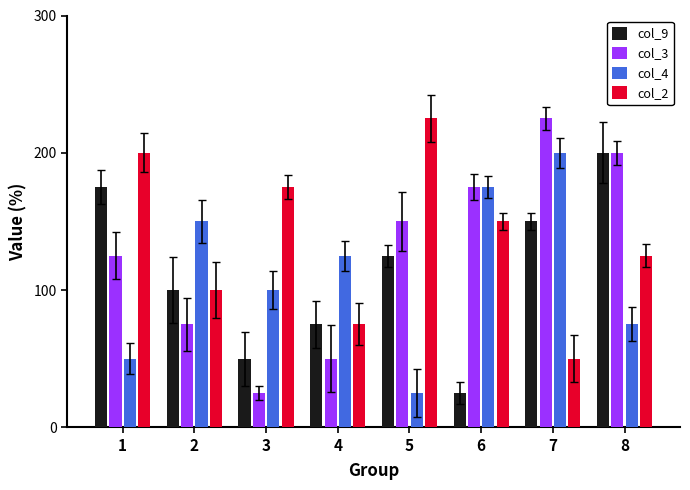

The col_9 series shows 304 at 1. True or false?

False